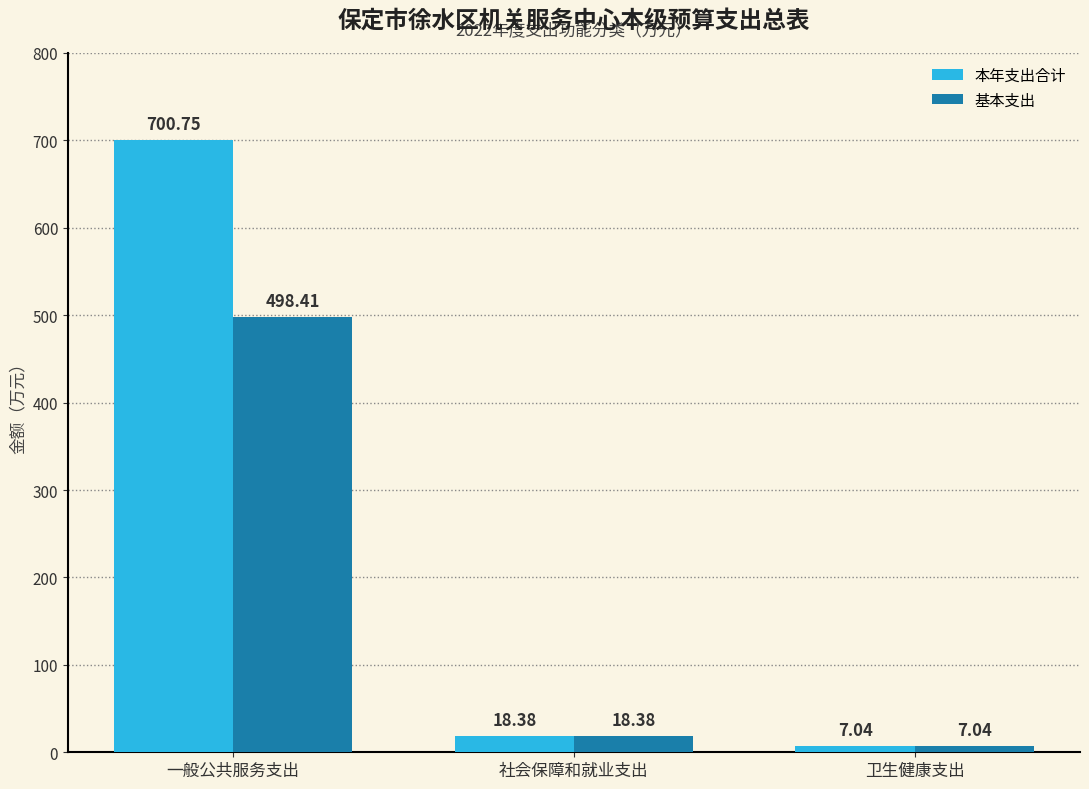

What are all the series names shown in the legend?

本年支出合计, 基本支出